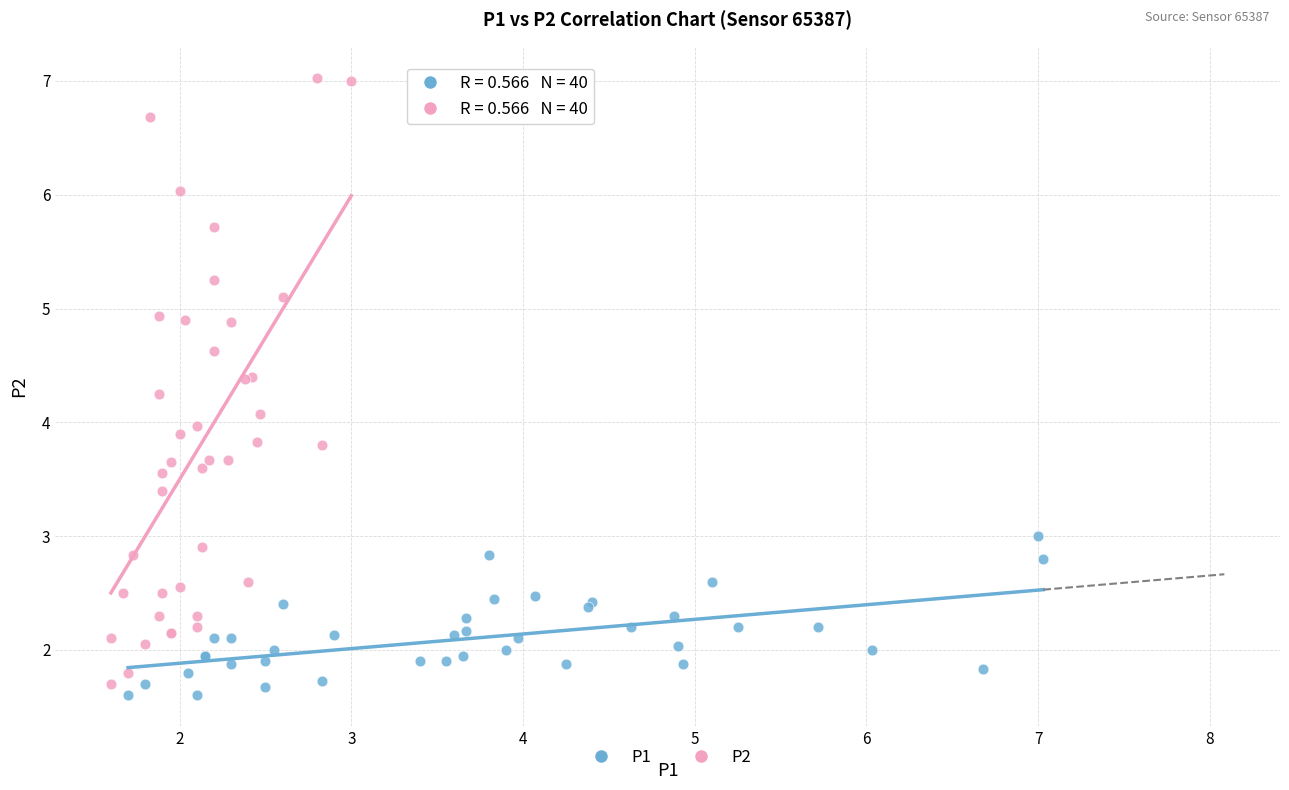

Which series contains the highest Y value?

P2